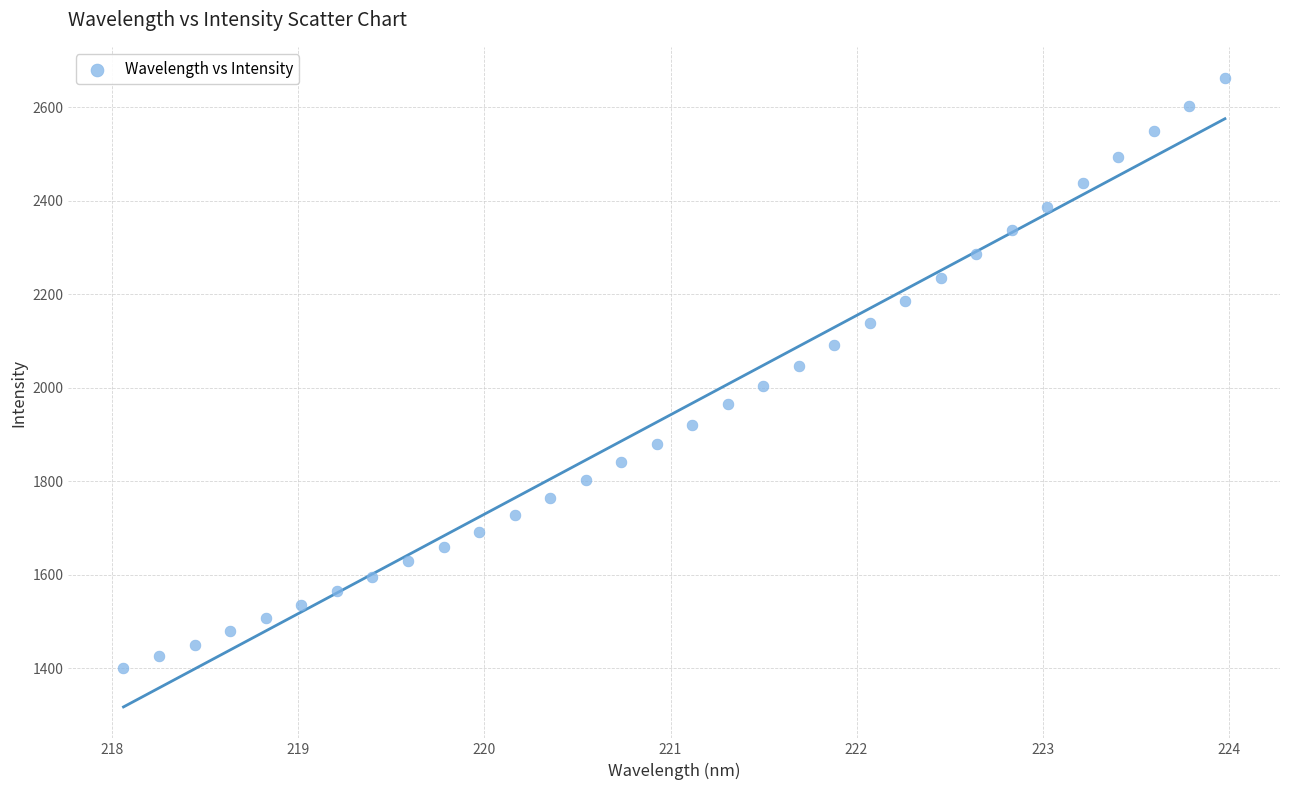

What is the range of X values (max minus min)?

5.9